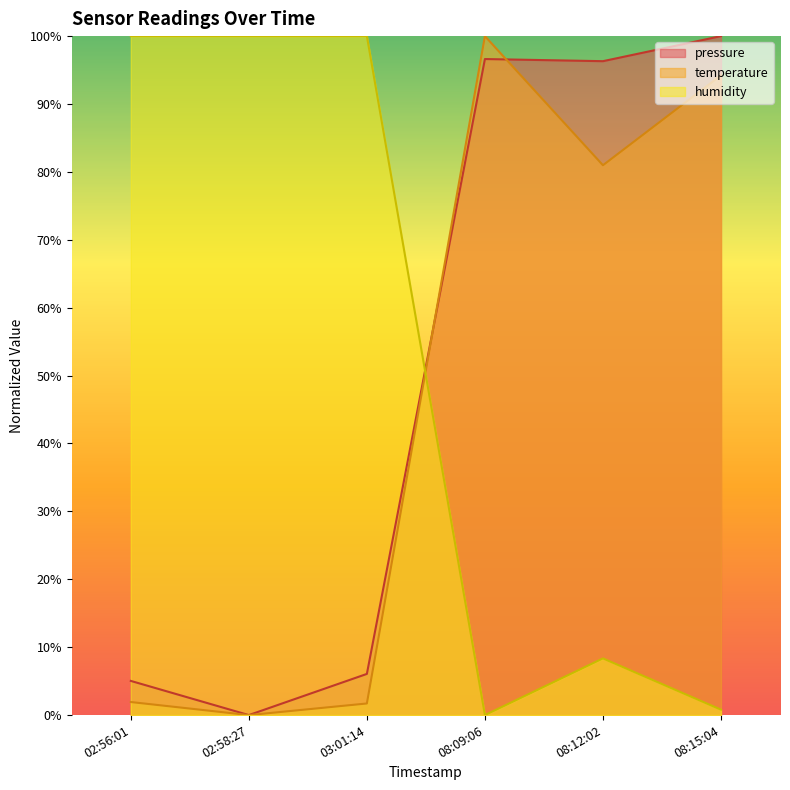

After their last crossing, which series has the higher values: pressure or humidity?

pressure